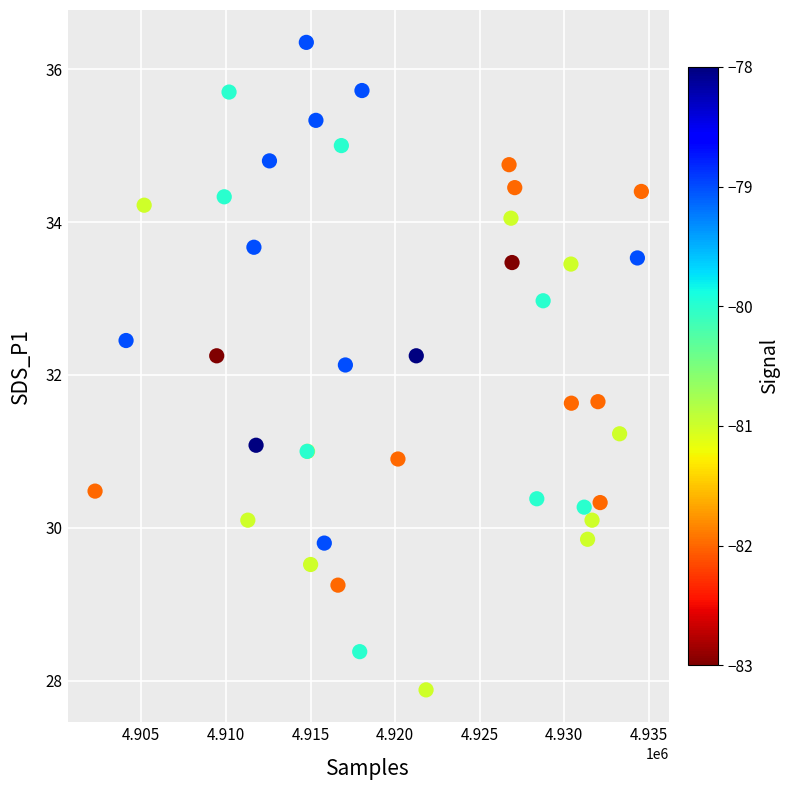

What Y value in the scatter plot is closest to 32?

32.1